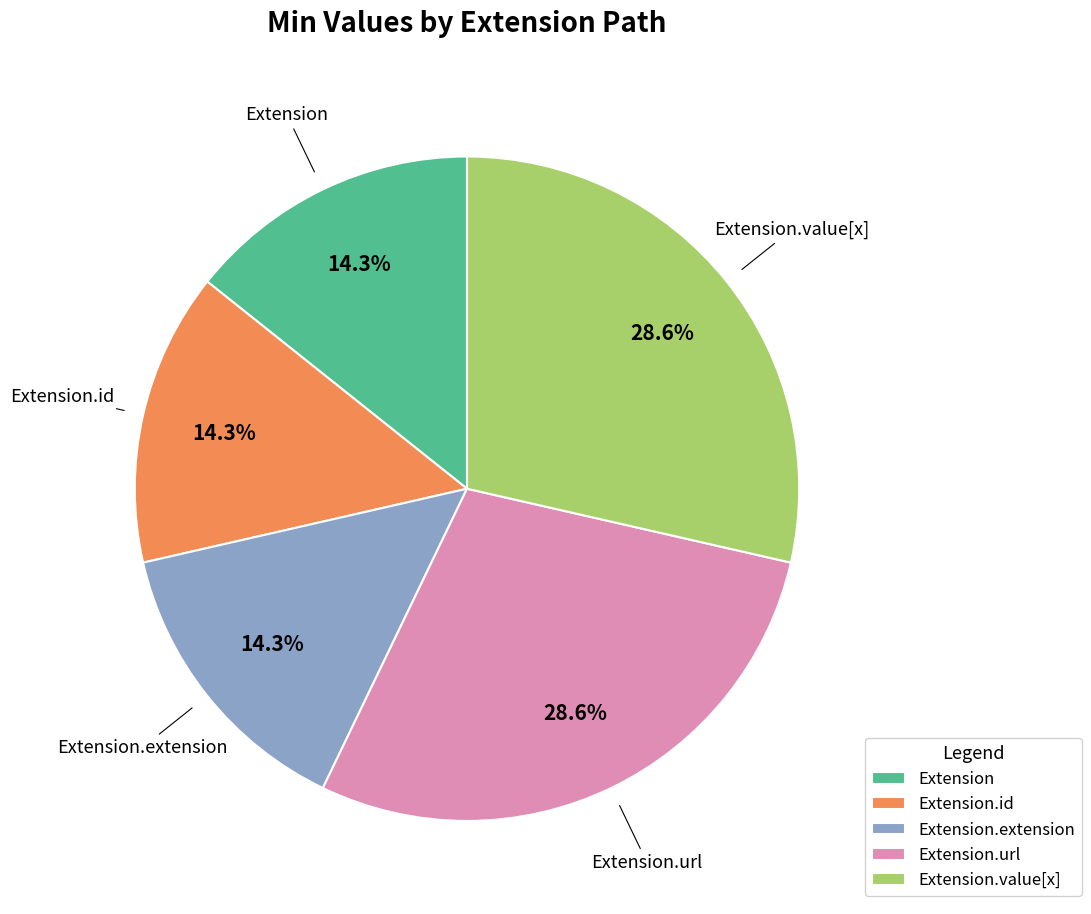

Which has a higher value, Extension or Extension.value[x]?

Extension.value[x]